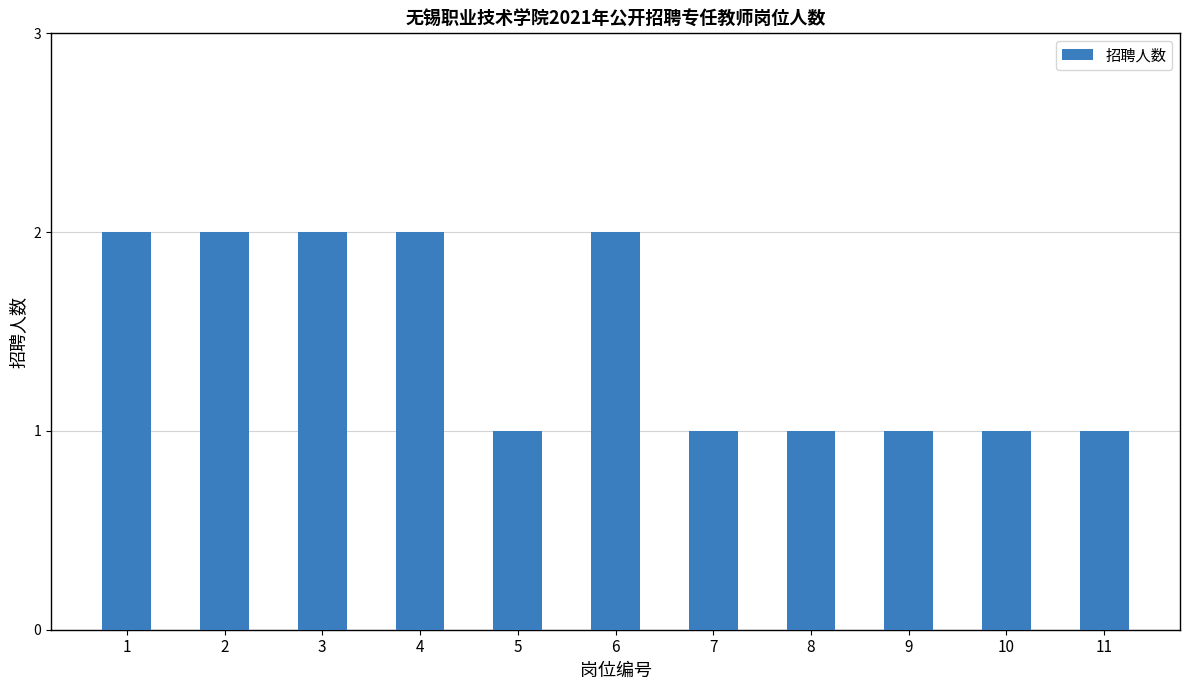

What is the difference between the second highest and second lowest values?

1